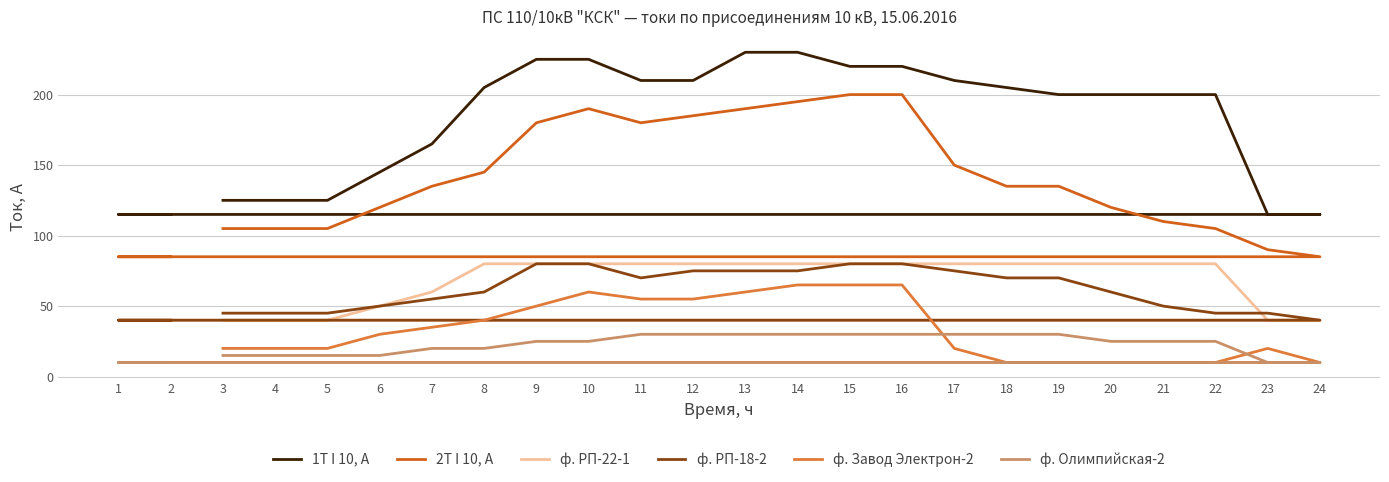

Reading left to right, list all the values displayed in this chart.

1T I 10, A: 3=125	4=125	5=125	6=145	7=165	8=205	9=225	10=225	11=210	12=210	13=230	14=230	15=220	16=220	17=210	18=205	19=200	20=200	21=200	22=200	23=115	24=115	1=115	2=115
2T I 10, A: 3=105	4=105	5=105	6=120	7=135	8=145	9=180	10=190	11=180	12=185	13=190	14=195	15=200	16=200	17=150	18=135	19=135	20=120	21=110	22=105	23=90	24=85	1=85	2=85
ф. РП-22-1: 3=40	4=40	5=40	6=50	7=60	8=80	9=80	10=80	11=80	12=80	13=80	14=80	15=80	16=80	17=80	18=80	19=80	20=80	21=80	22=80	23=40	24=40	1=40	2=40
ф. РП-18-2: 3=45	4=45	5=45	6=50	7=55	8=60	9=80	10=80	11=70	12=75	13=75	14=75	15=80	16=80	17=75	18=70	19=70	20=60	21=50	22=45	23=45	24=40	1=40	2=40
ф. Завод Электрон-2: 3=20	4=20	5=20	6=30	7=35	8=40	9=50	10=60	11=55	12=55	13=60	14=65	15=65	16=65	17=20	18=10	19=10	20=10	21=10	22=10	23=20	24=10	1=10	2=10
ф. Олимпийская-2: 3=15	4=15	5=15	6=15	7=20	8=20	9=25	10=25	11=30	12=30	13=30	14=30	15=30	16=30	17=30	18=30	19=30	20=25	21=25	22=25	23=10	24=10	1=10	2=10